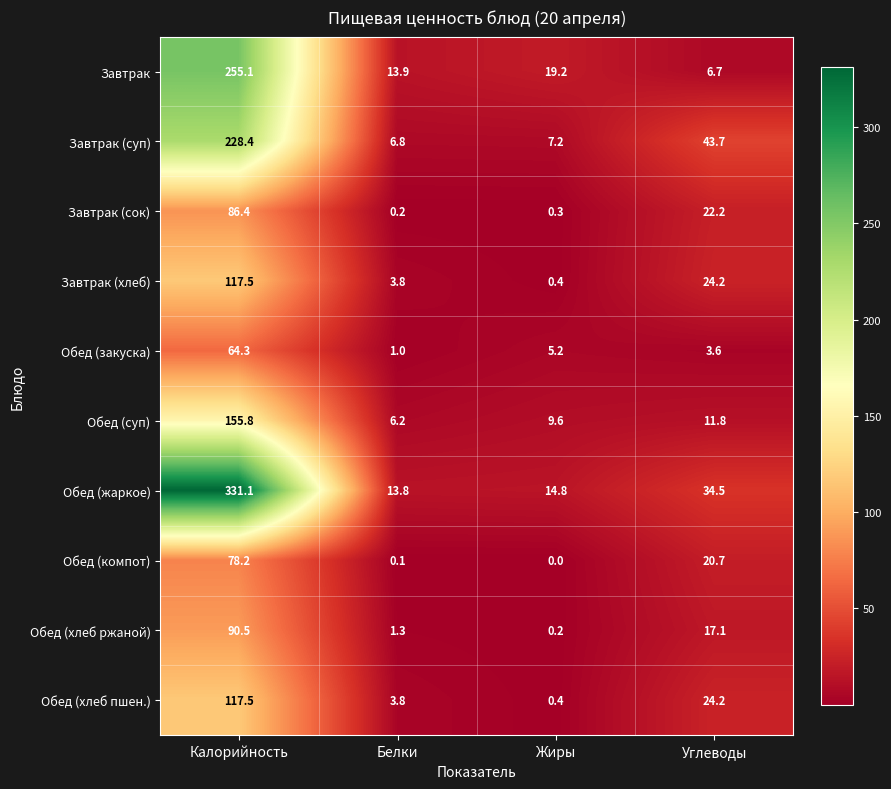

At which category does the chart reach its peak across all series?

Калорийность